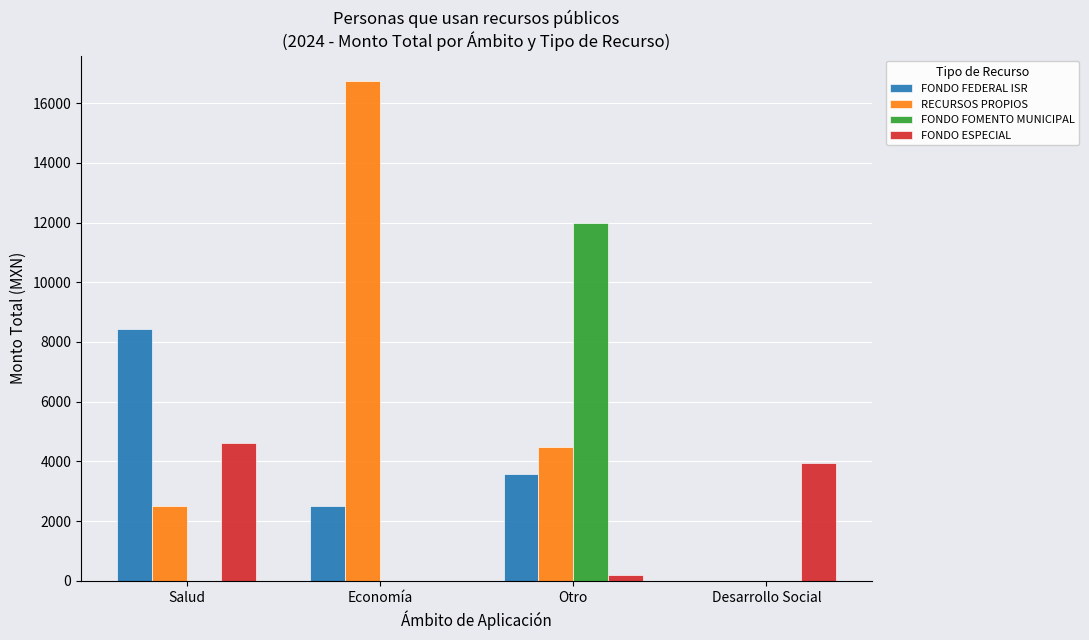

What is the total value across all series at Otro?

20270.8